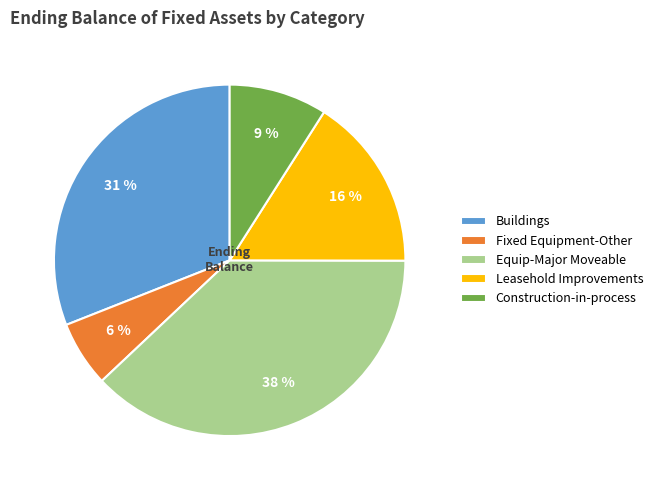

Rank the categories by value from highest to lowest.

Equip-Major Moveable, Buildings, Leasehold Improvements, Construction-in-process, Fixed Equipment-Other